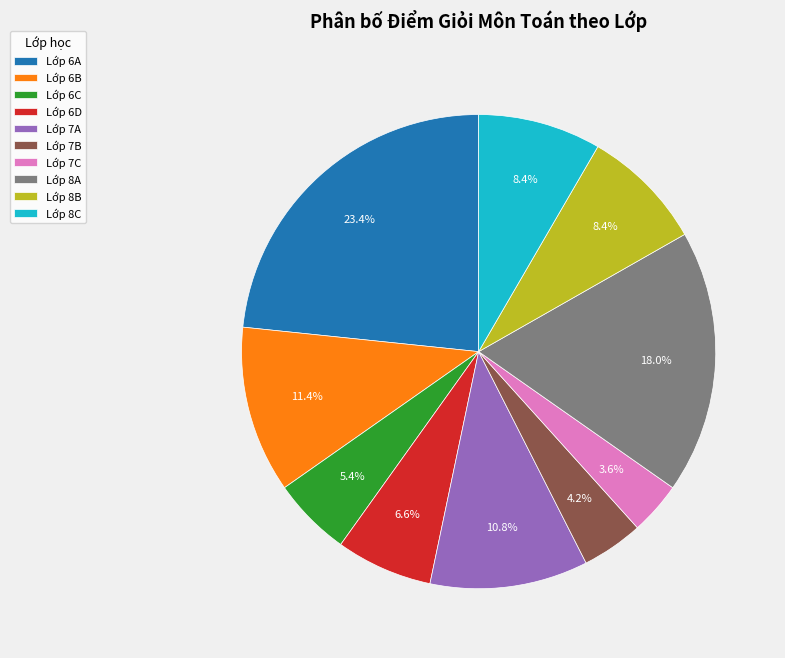

To the nearest percent, what is the average slice percentage?

10%